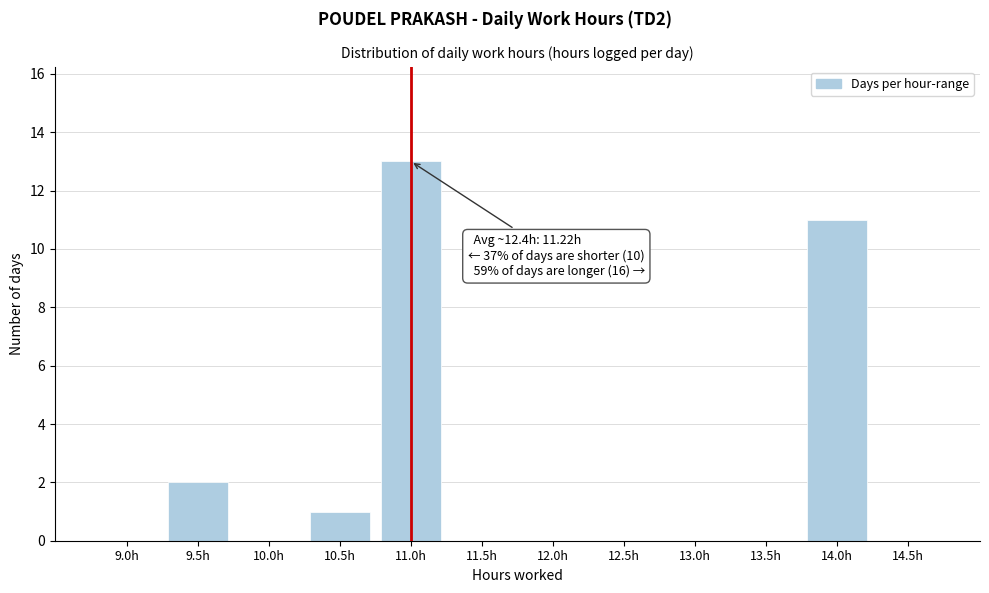

Reading left to right, what are all the values shown in this chart?

9.0h=0	9.5h=2	10.0h=0	10.5h=1	11.0h=13	11.5h=0	12.0h=0	12.5h=0	13.0h=0	13.5h=0	14.0h=11	14.5h=0